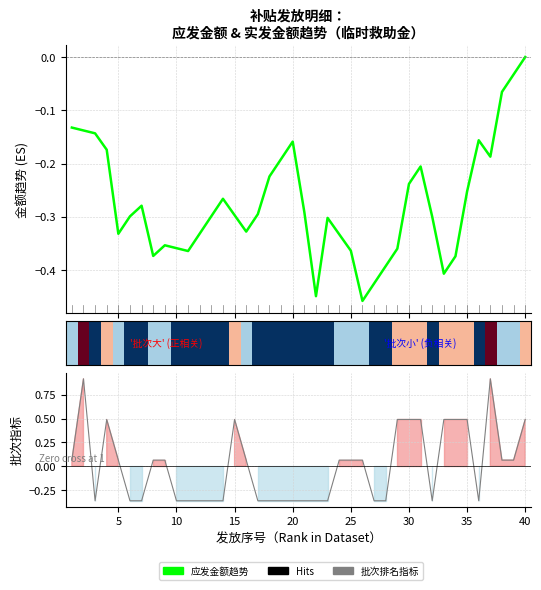

What is the total value across all series at 40?

1.7